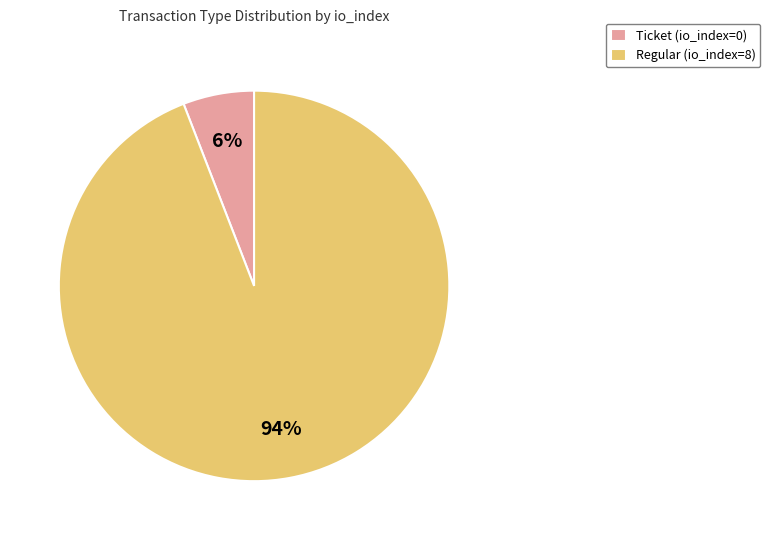

Rank the categories by value from highest to lowest.

Regular, Ticket